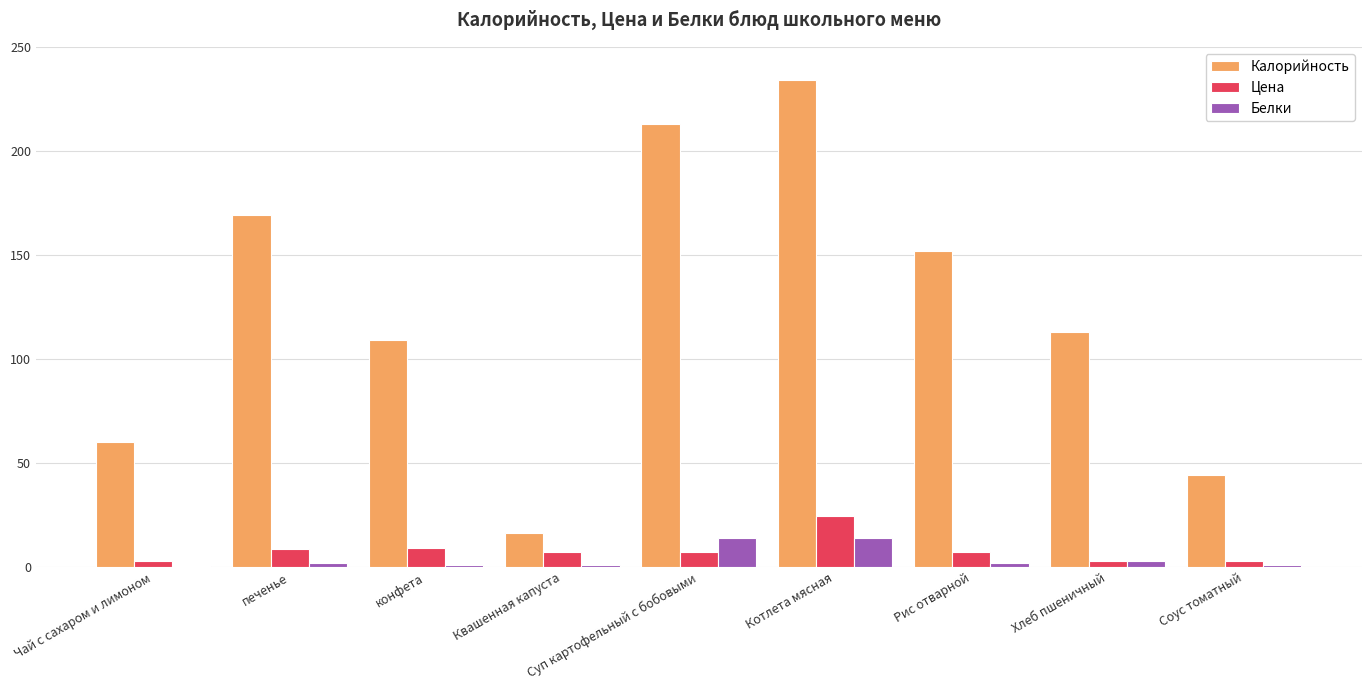

What is the spread (max minus min) of values at Рис отварной?

150.0